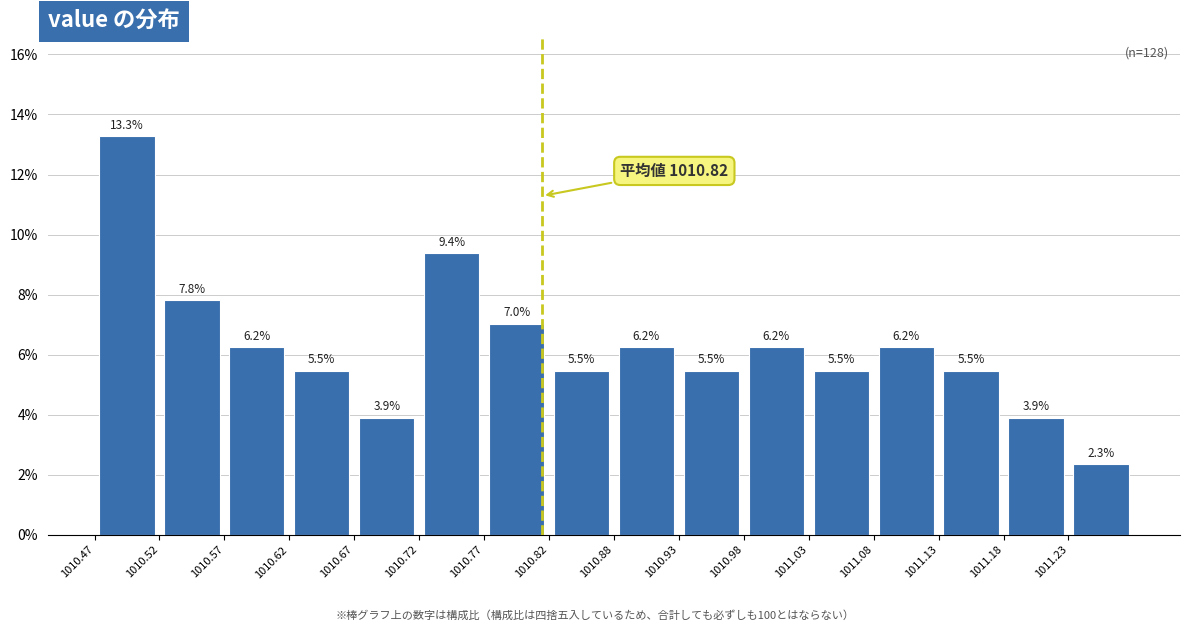

Over which range of the x-axis is the bar tallest?

1010.47 to 1010.52